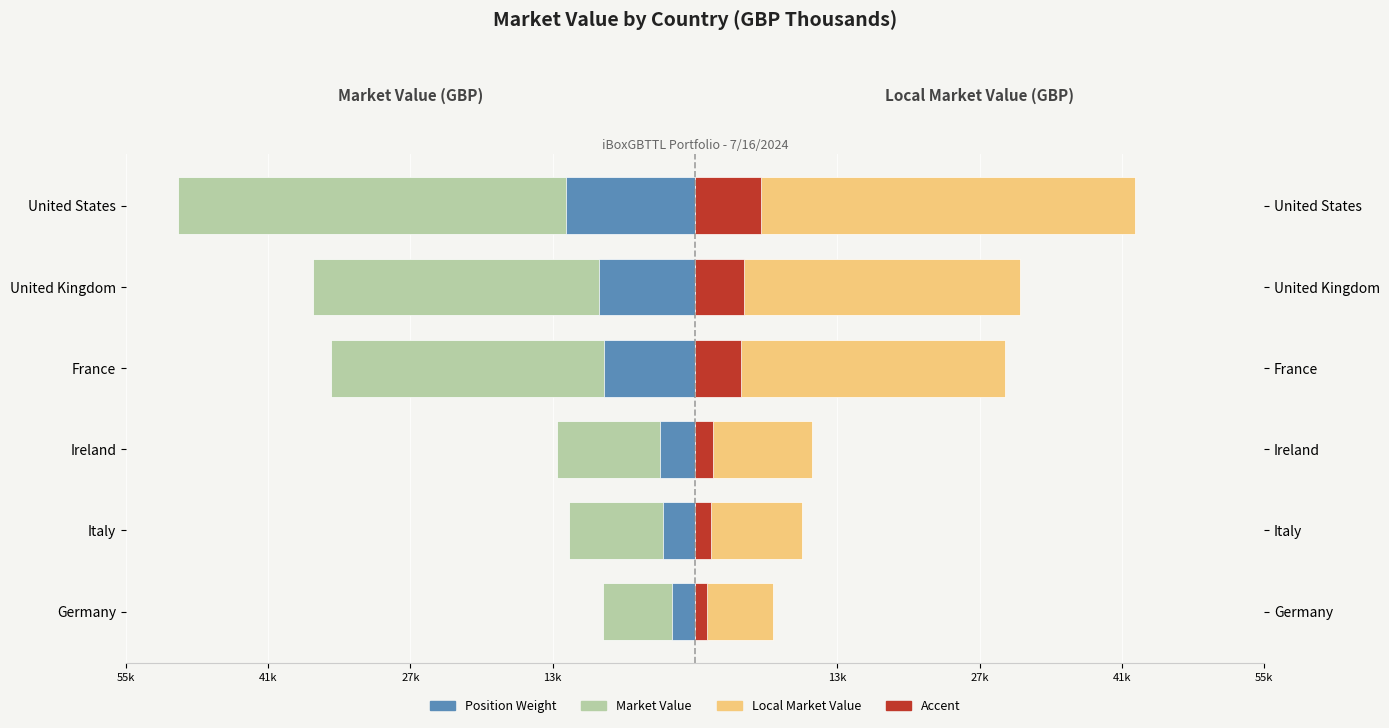

What is the average value of the Position Weight (Left) series?

-6624.5